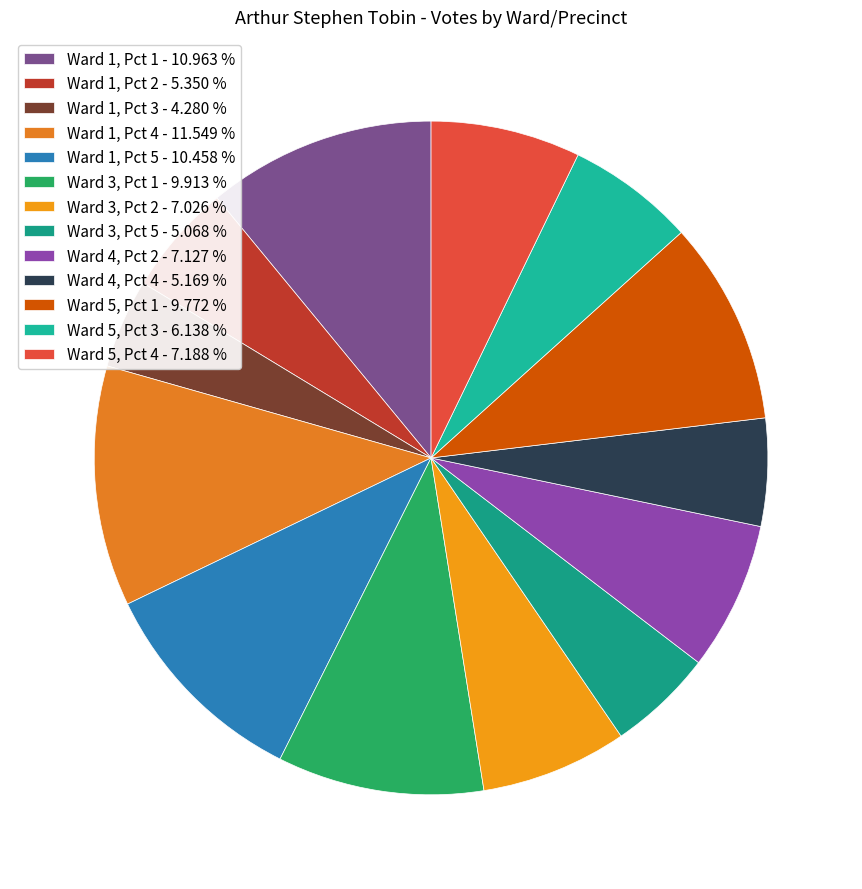

What is the smallest slice in the pie chart?

Ward 1, Pct 3